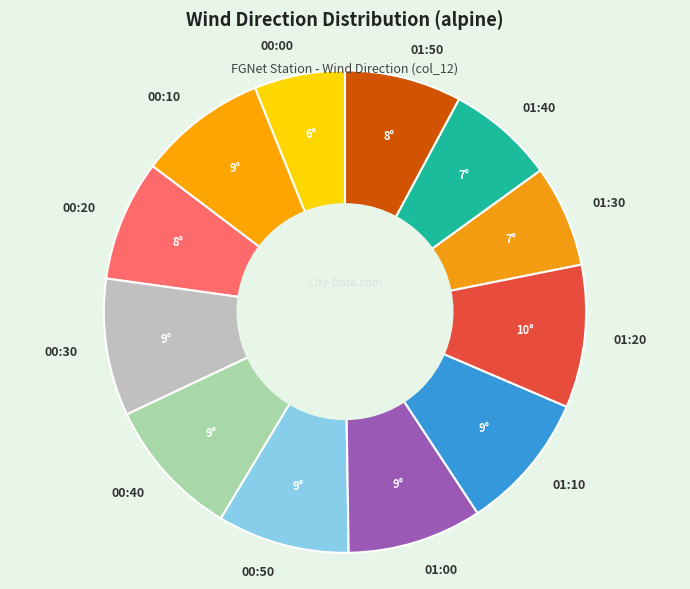

True or false: 00:50 accounts for 9% of the total.

True